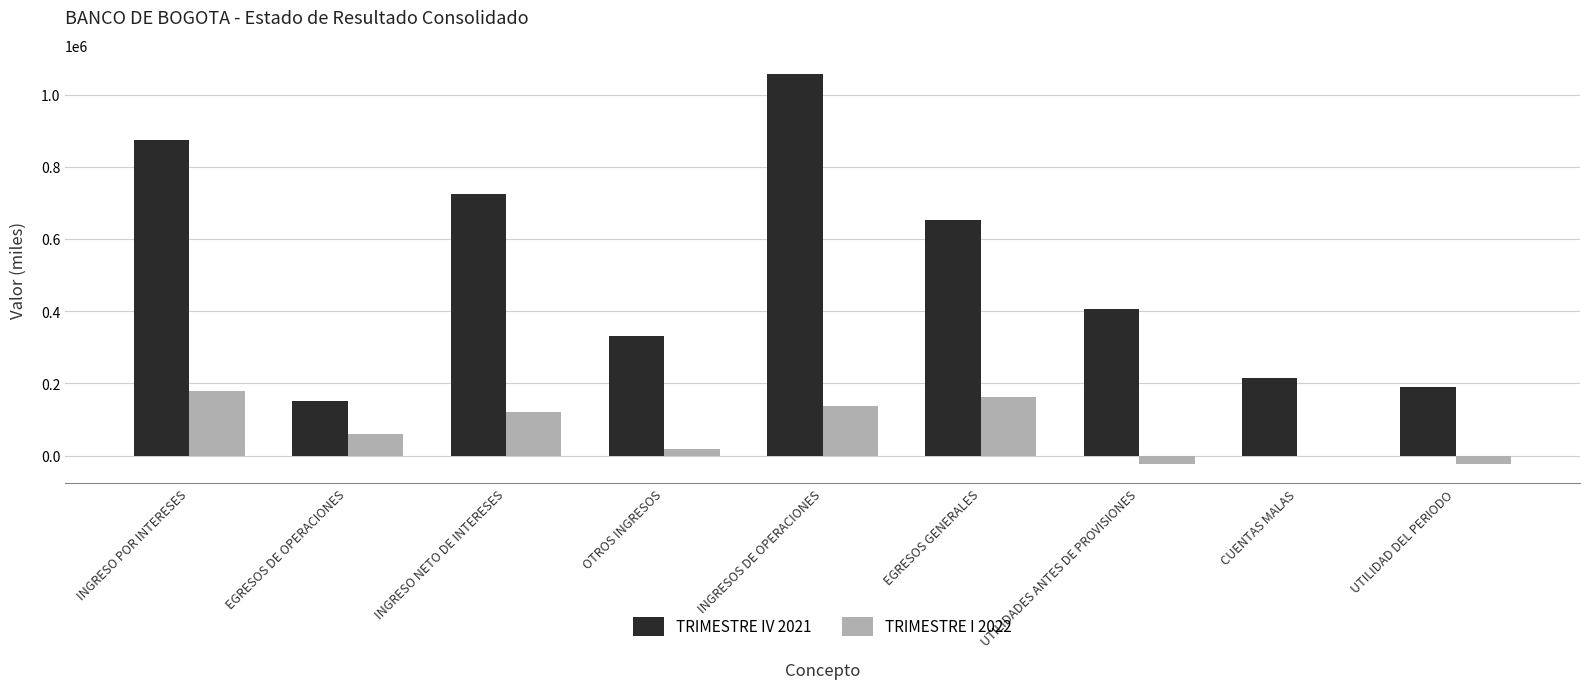

Are the bars grouped side by side (vs. stacked)?

Yes